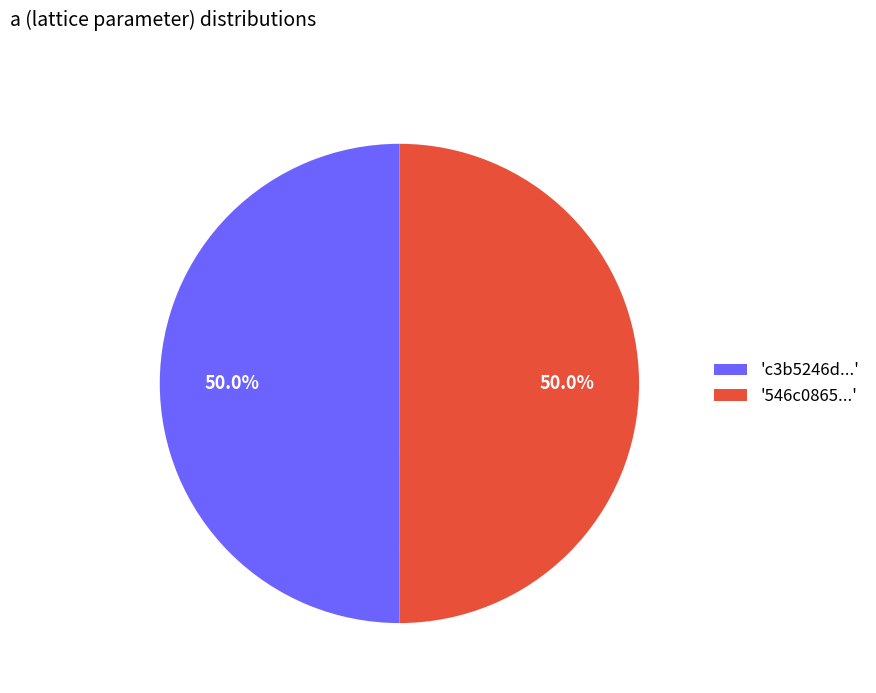

Count the number of slices in the pie.

2